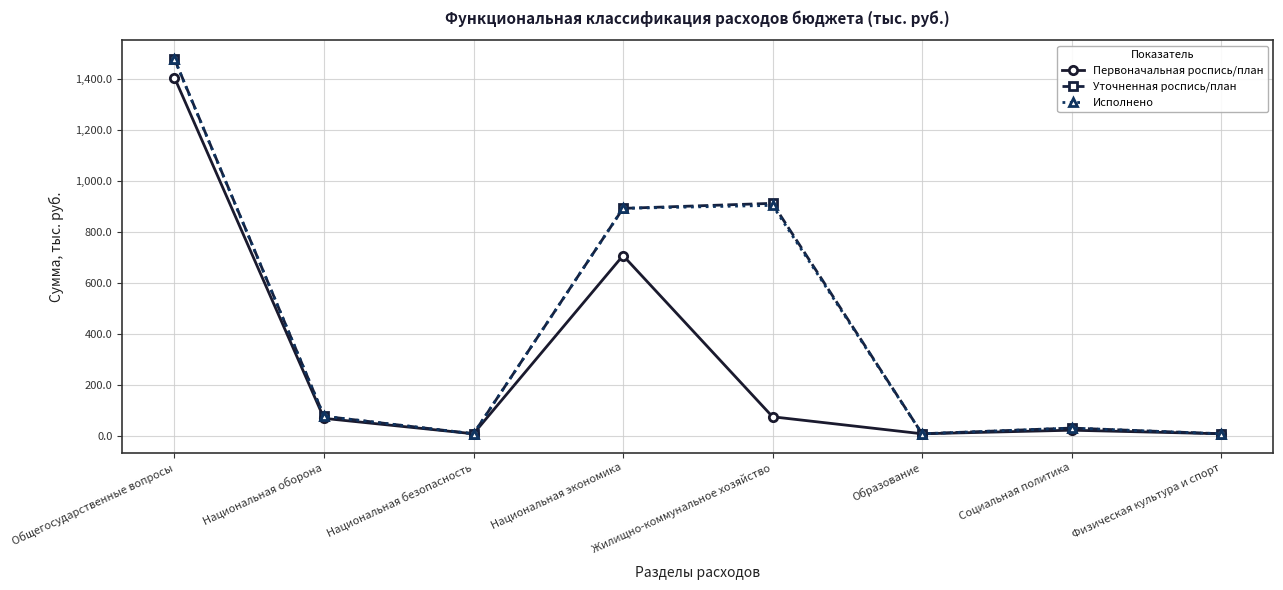

True or false: Исполнено has more than 2 interior local peaks.

False